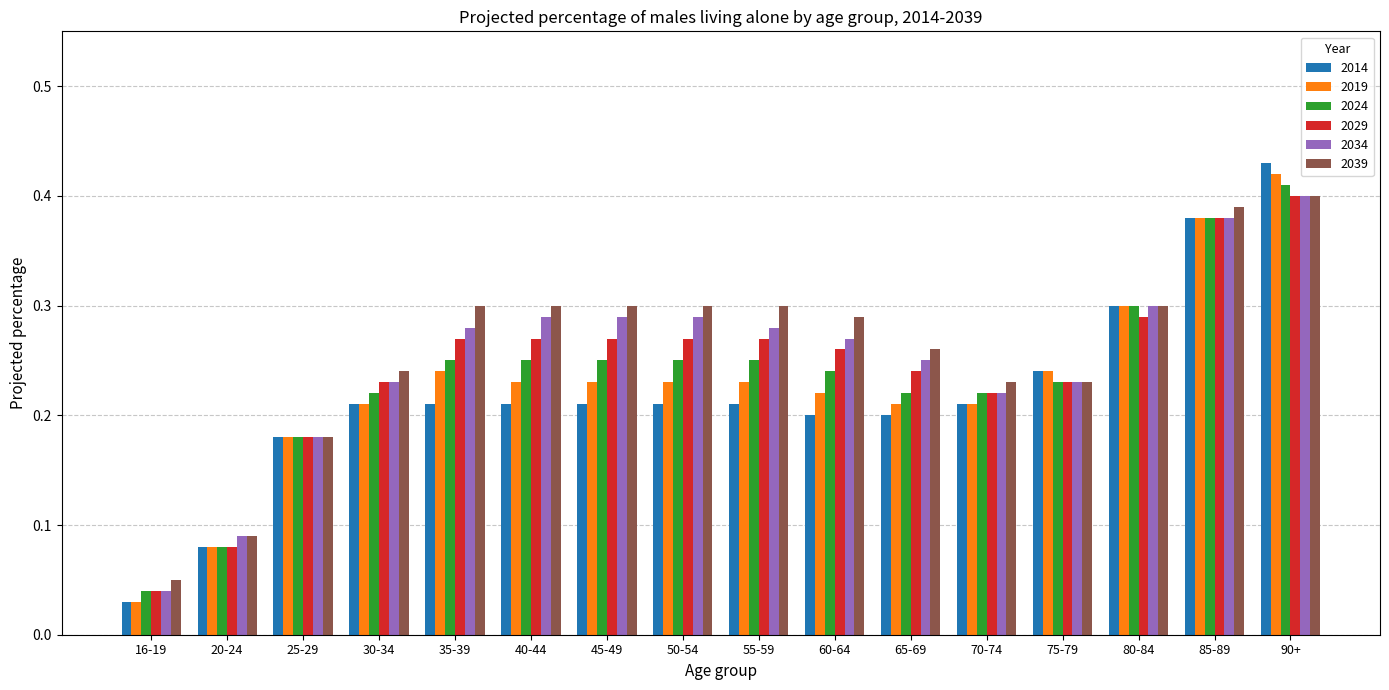

Which category has the lowest value in the 2024 series?

16-19